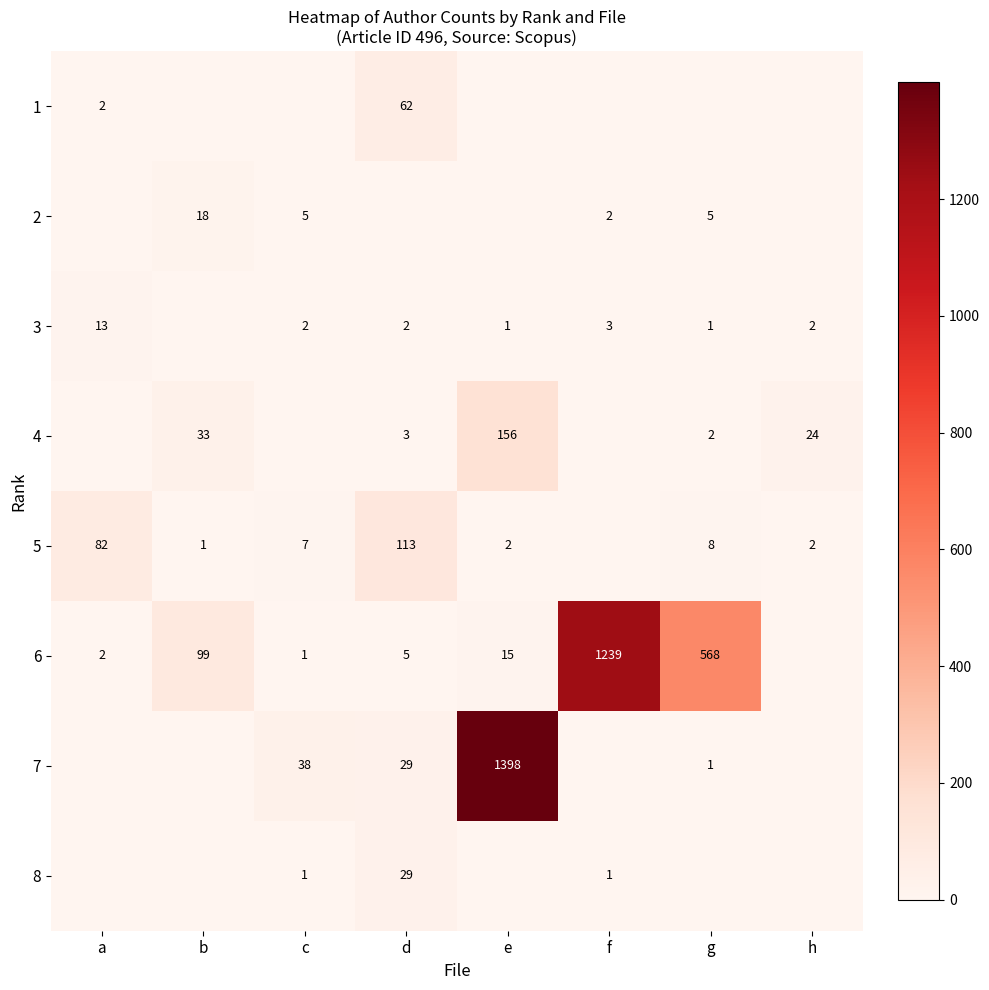

True or false: 3 has a value of 2 at d.

True